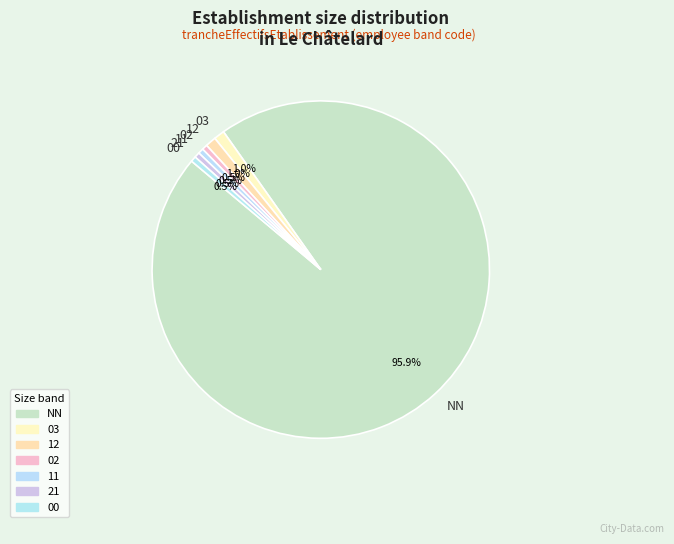

To the nearest percent, what is the average slice percentage?

14%